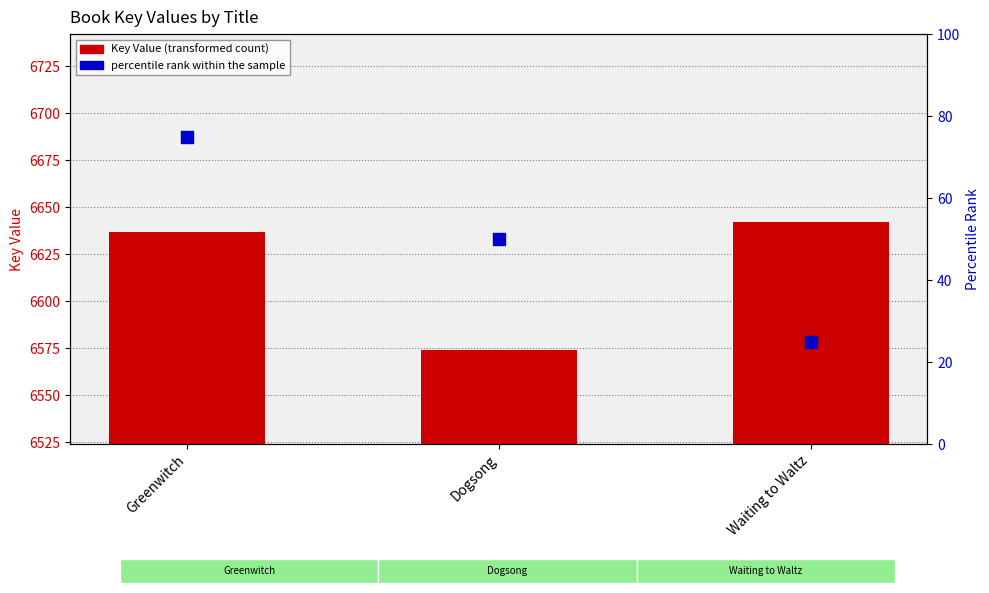

Which series has the largest total across all categories?

Key Value